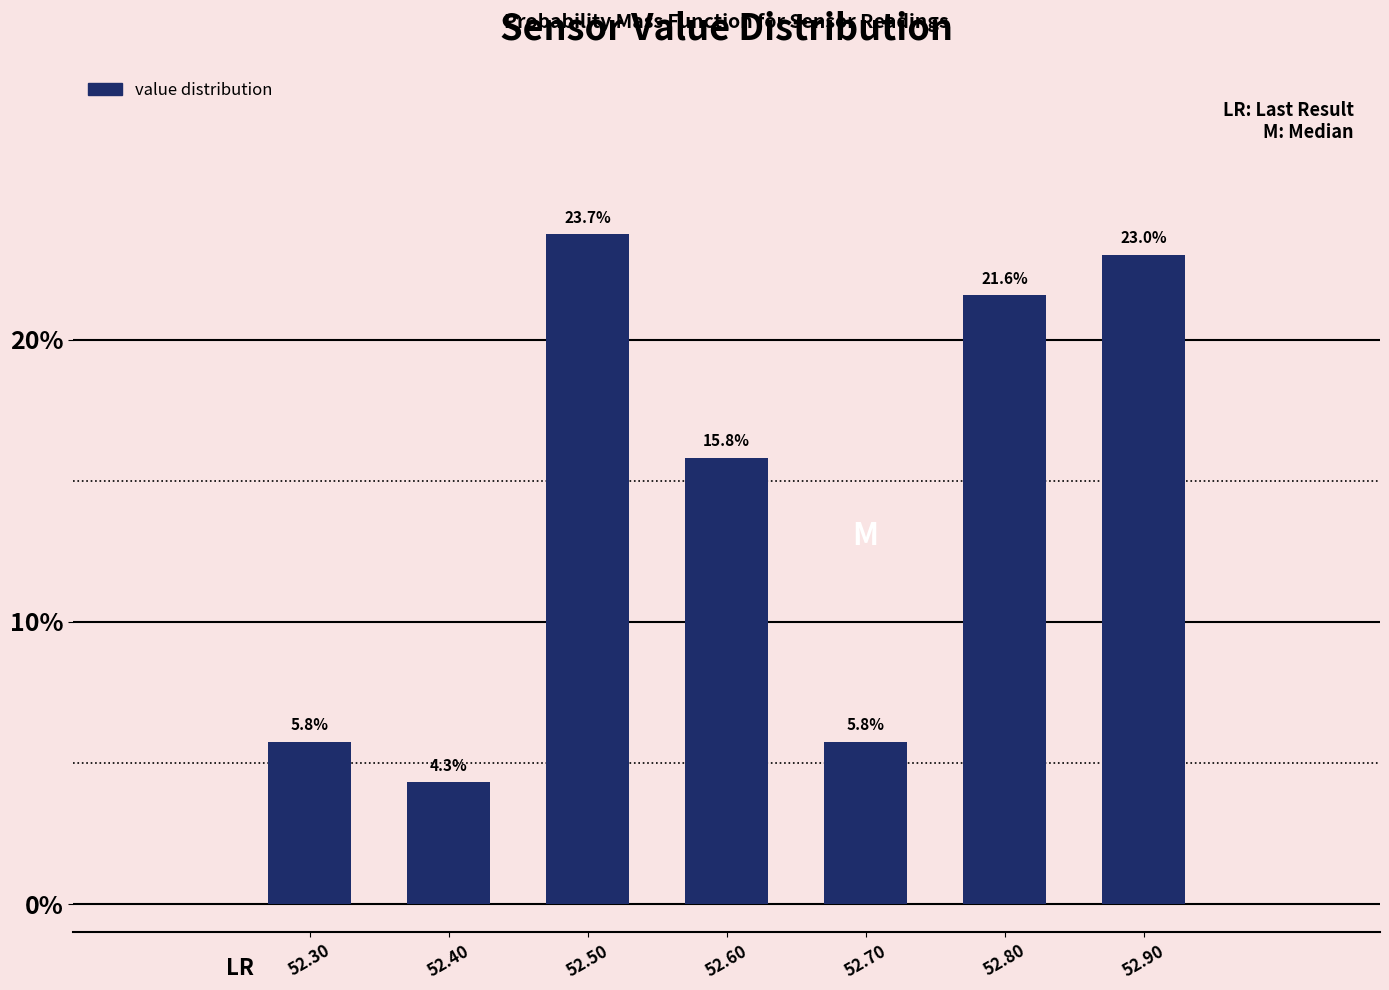

Which range on the x-axis has the tallest bar?

52.45 to 52.55